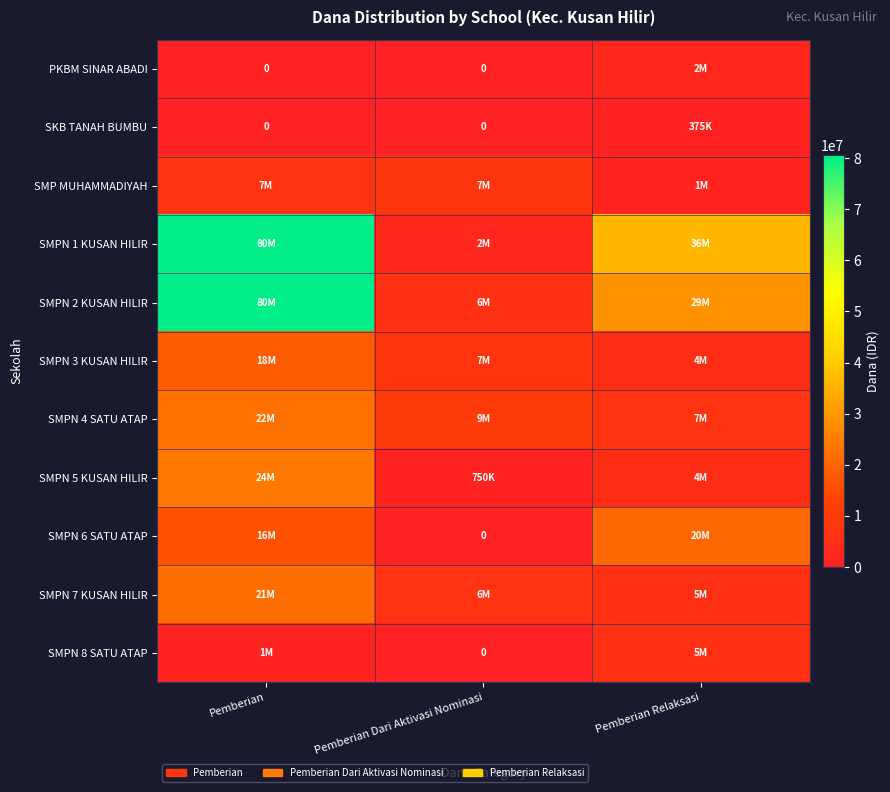

Which has a higher value, Pemberian Relaksasi or Pemberian Dari Aktivasi Nominasi?

Pemberian Relaksasi